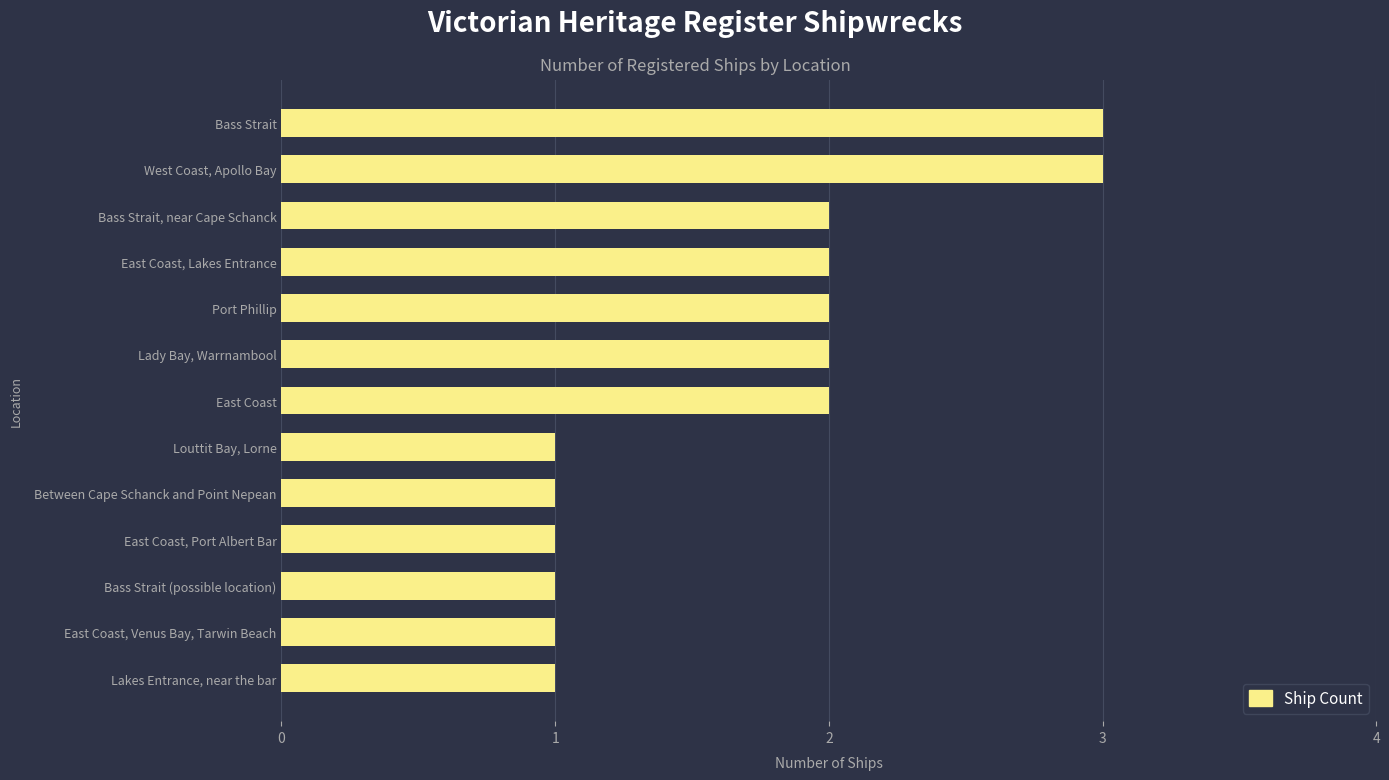

What is the greatest value displayed?

3